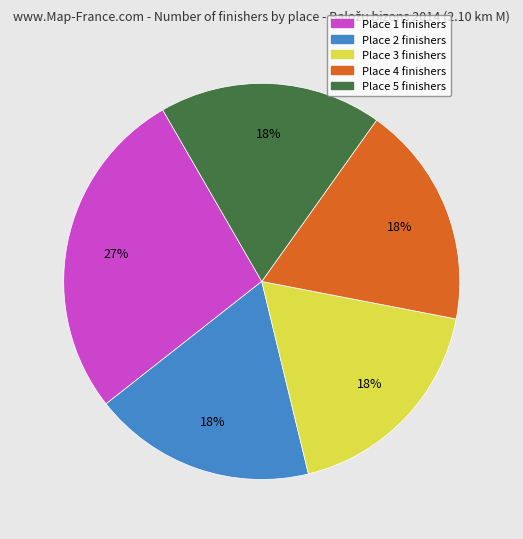

To the nearest percent, what portion does Place 5 represent?

18%